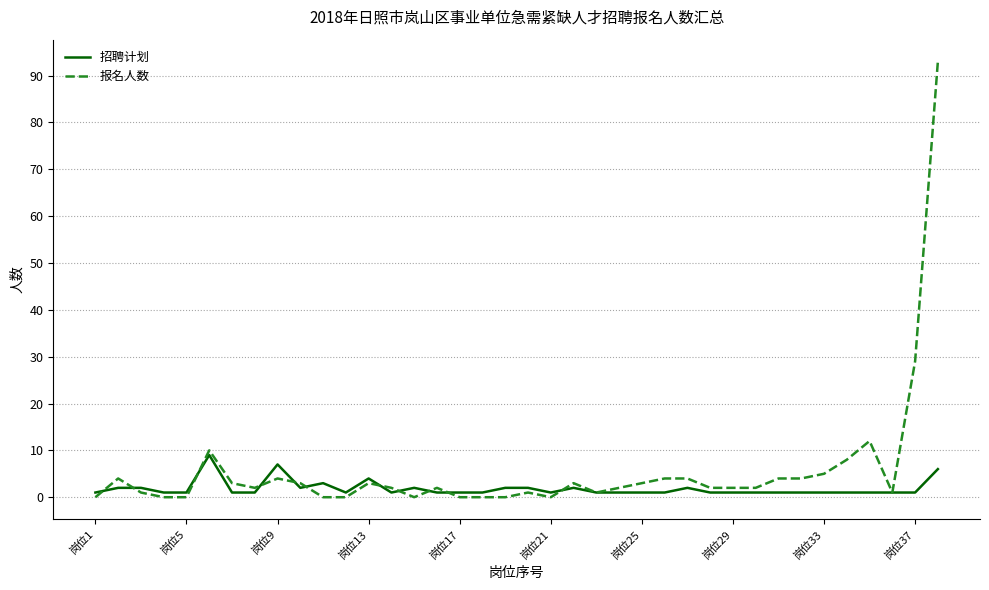

Which series has the largest range (max minus min)?

报名人数